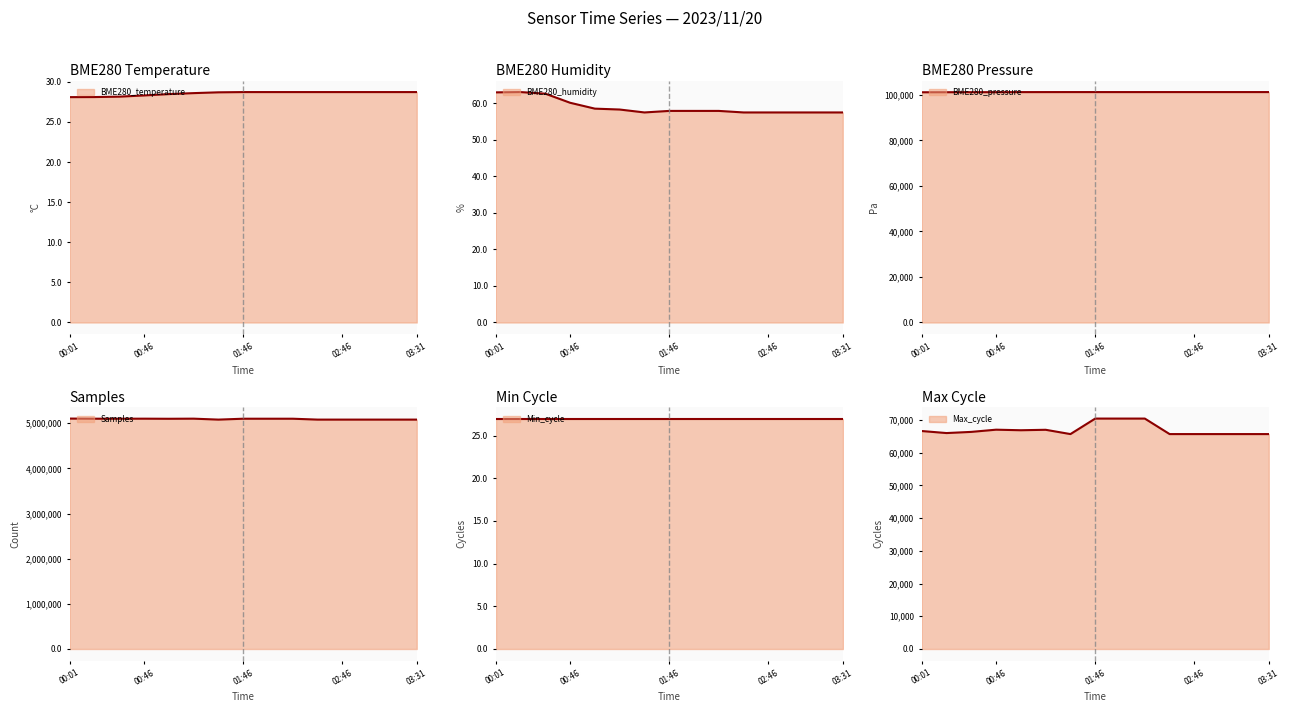

What is the lowest value of the BME280_temperature series?

28.1